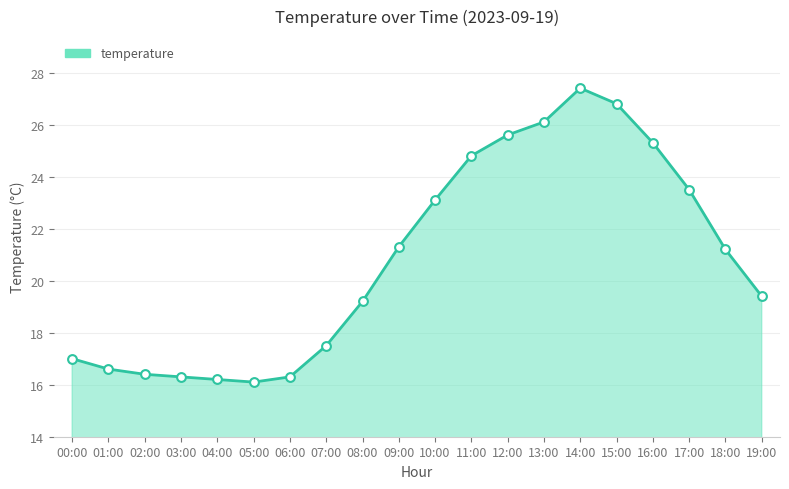

What is the change in value from 02:00 to 16:00?

+8.9